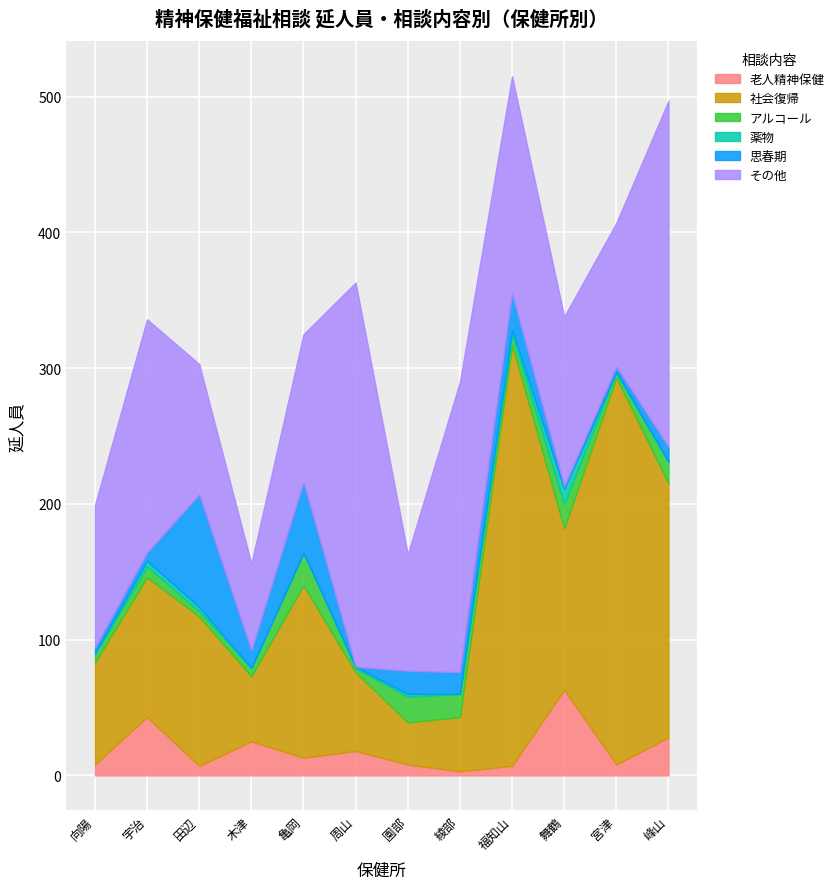

The value of アルコール at 綾部 is 17. True or false?

True